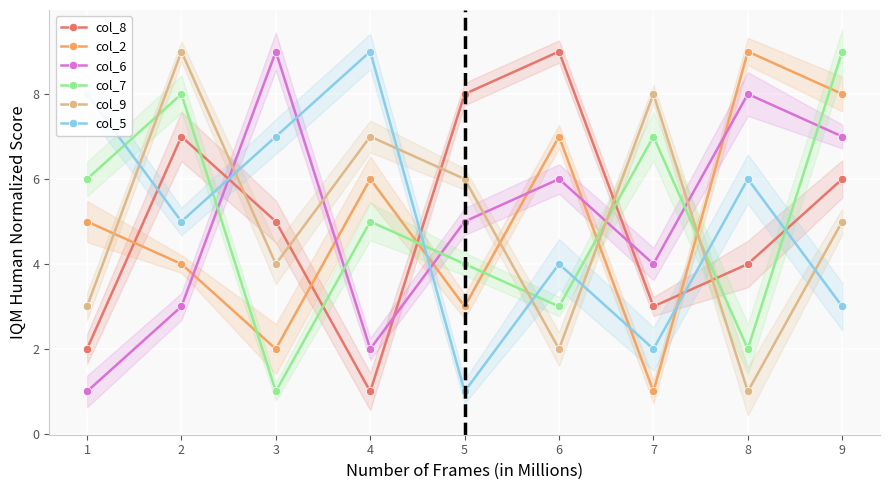

True or false: col_6 has more than 1 interior local peaks.

True